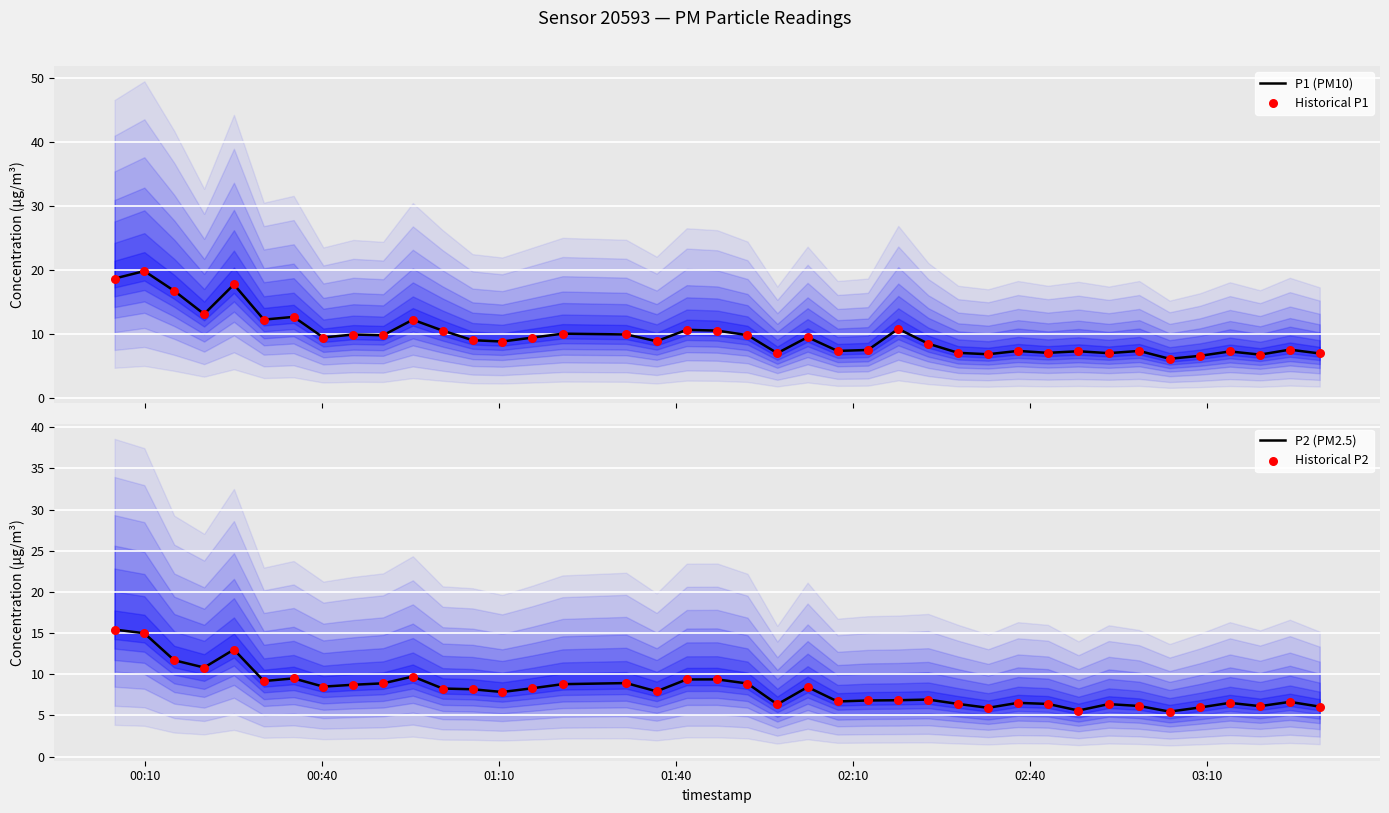

At how many categories does at least one series exceed 15?

4